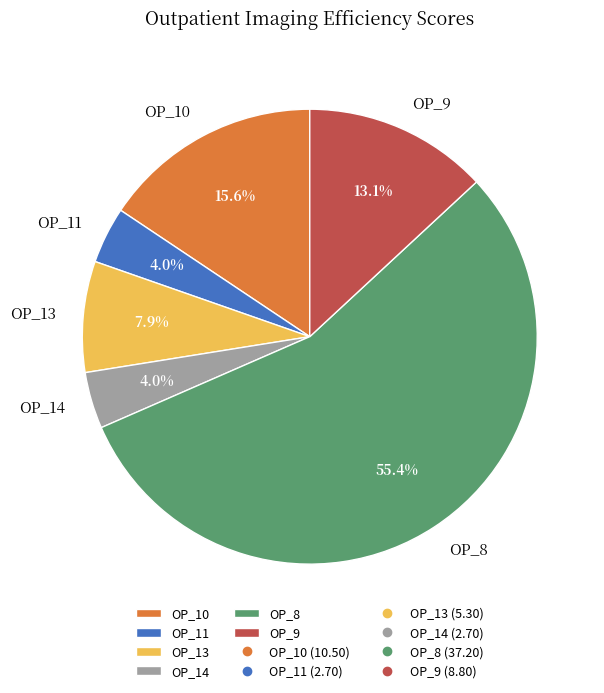

What is the majority slice?

OP_8